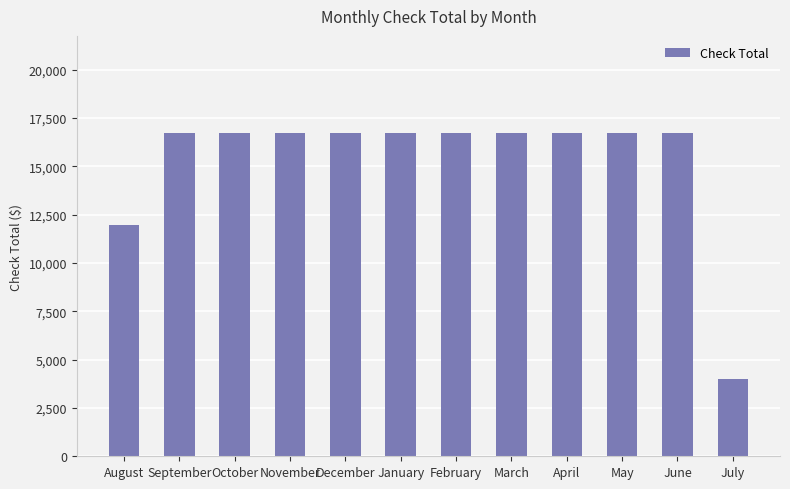

Does the chart contain stacked bars?

No